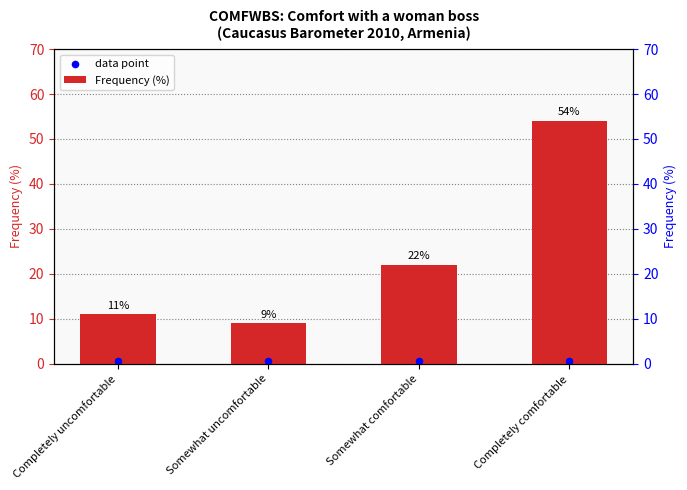

Which series contains the highest Y value?

Frequency (%)